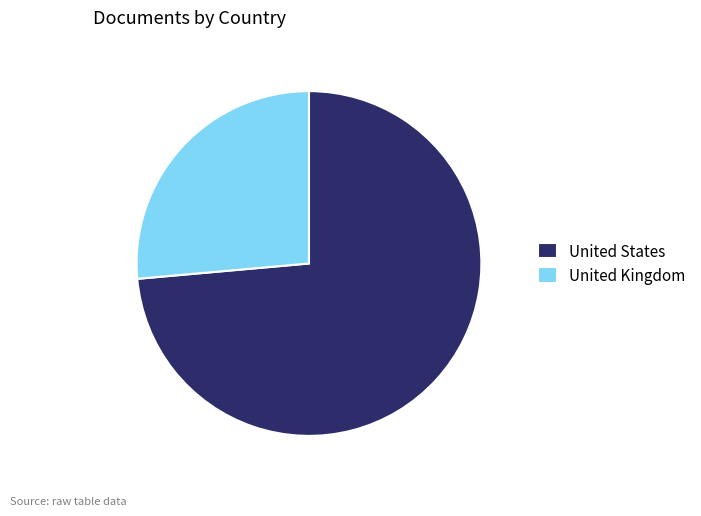

How many segments does this pie chart have?

2